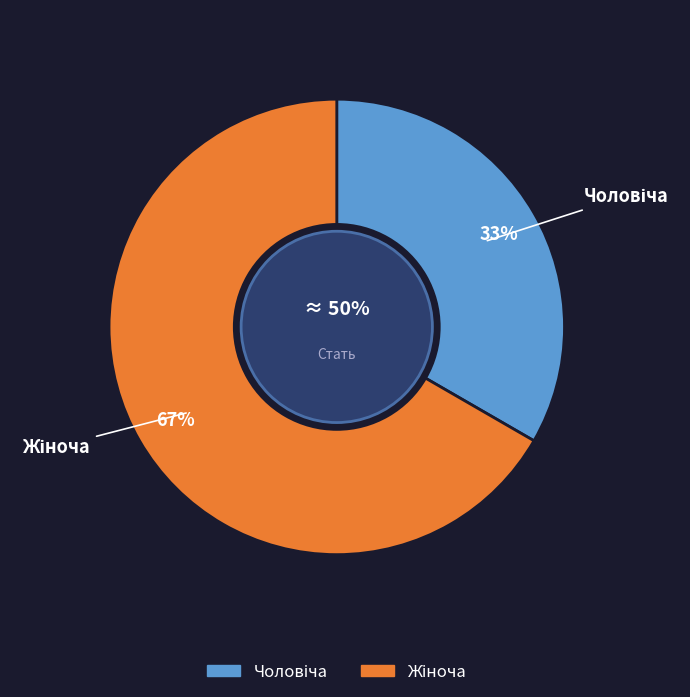

To the nearest percent, what portion does Жіноча represent?

67%